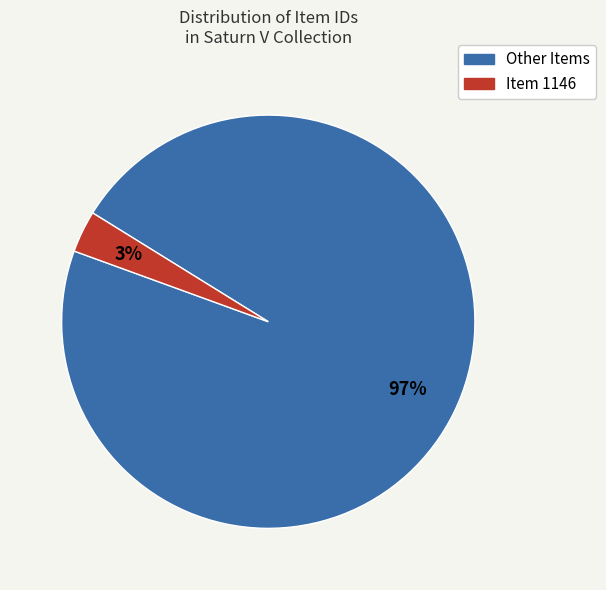

To the nearest percent, what is the average slice percentage?

50%